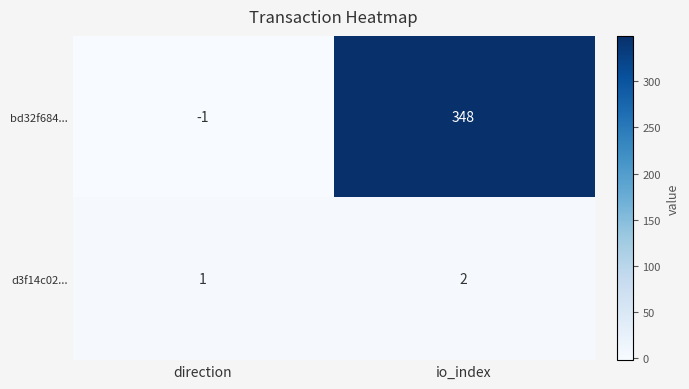

Is the value of bd32f684... at io_index greater than the value of d3f14c02... at io_index?

Yes